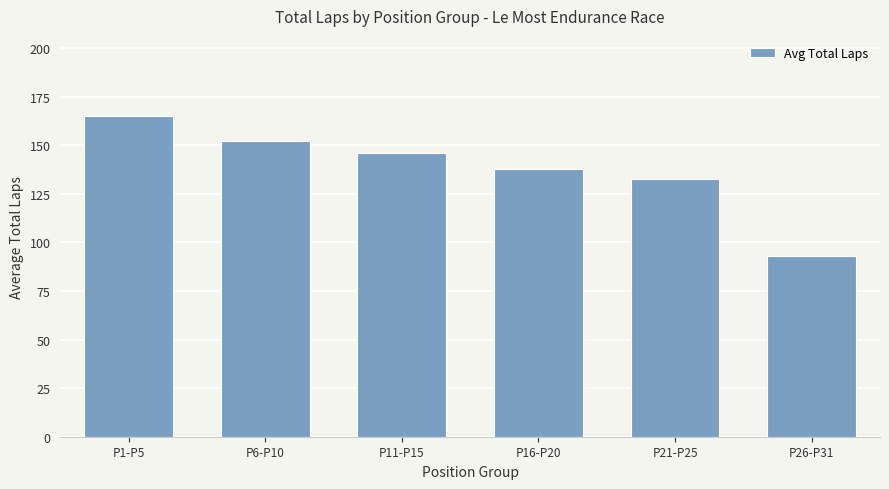

True or false: the data shows 82.0 at P16-P20.

False